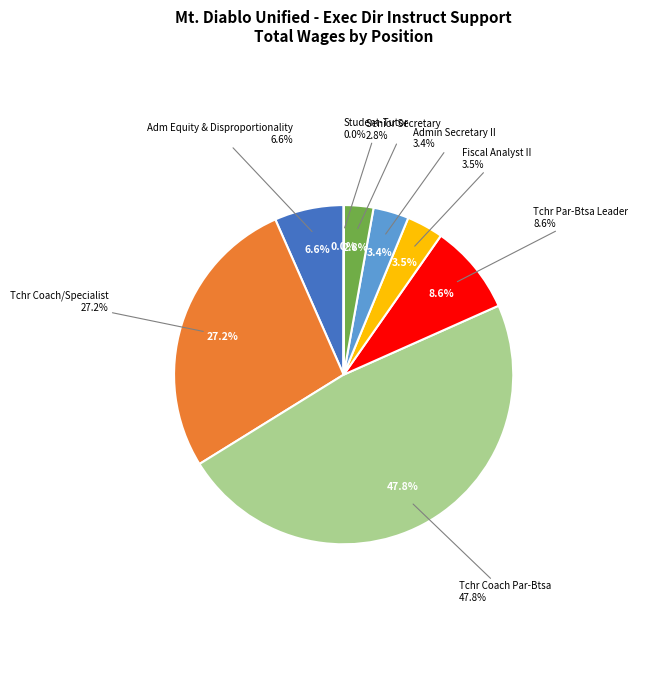

Count the number of slices in the pie.

8